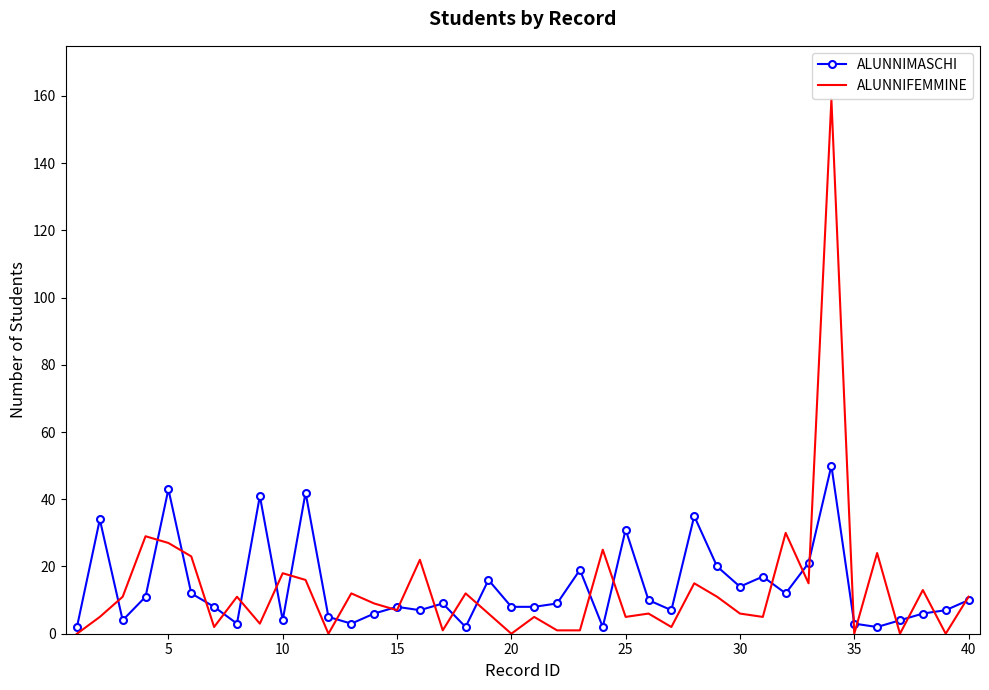

What is the maximum value shown in the chart?

159